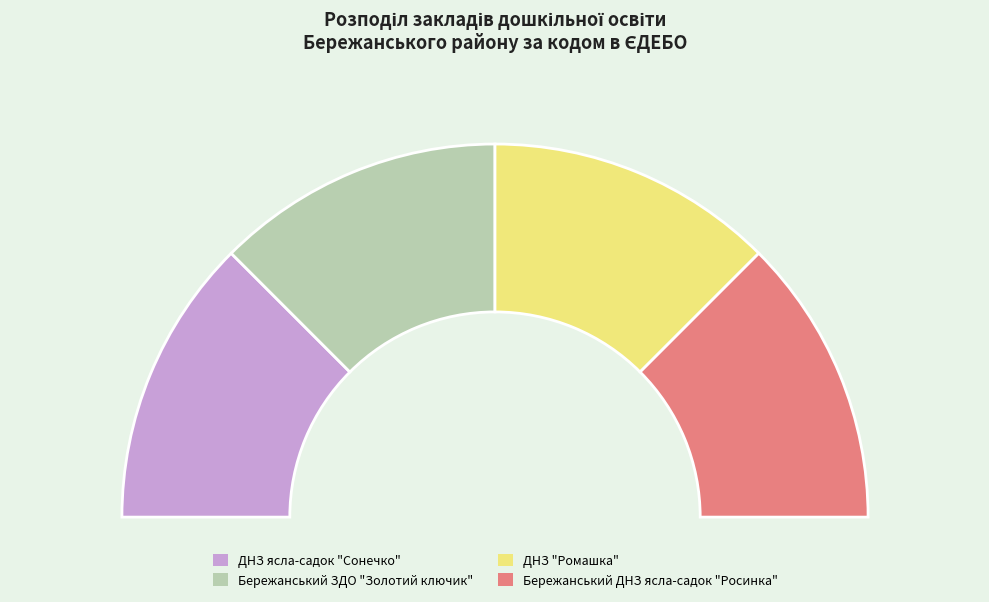

Is ДНЗ ясла-садок "Сонечко" the majority of the pie?

No